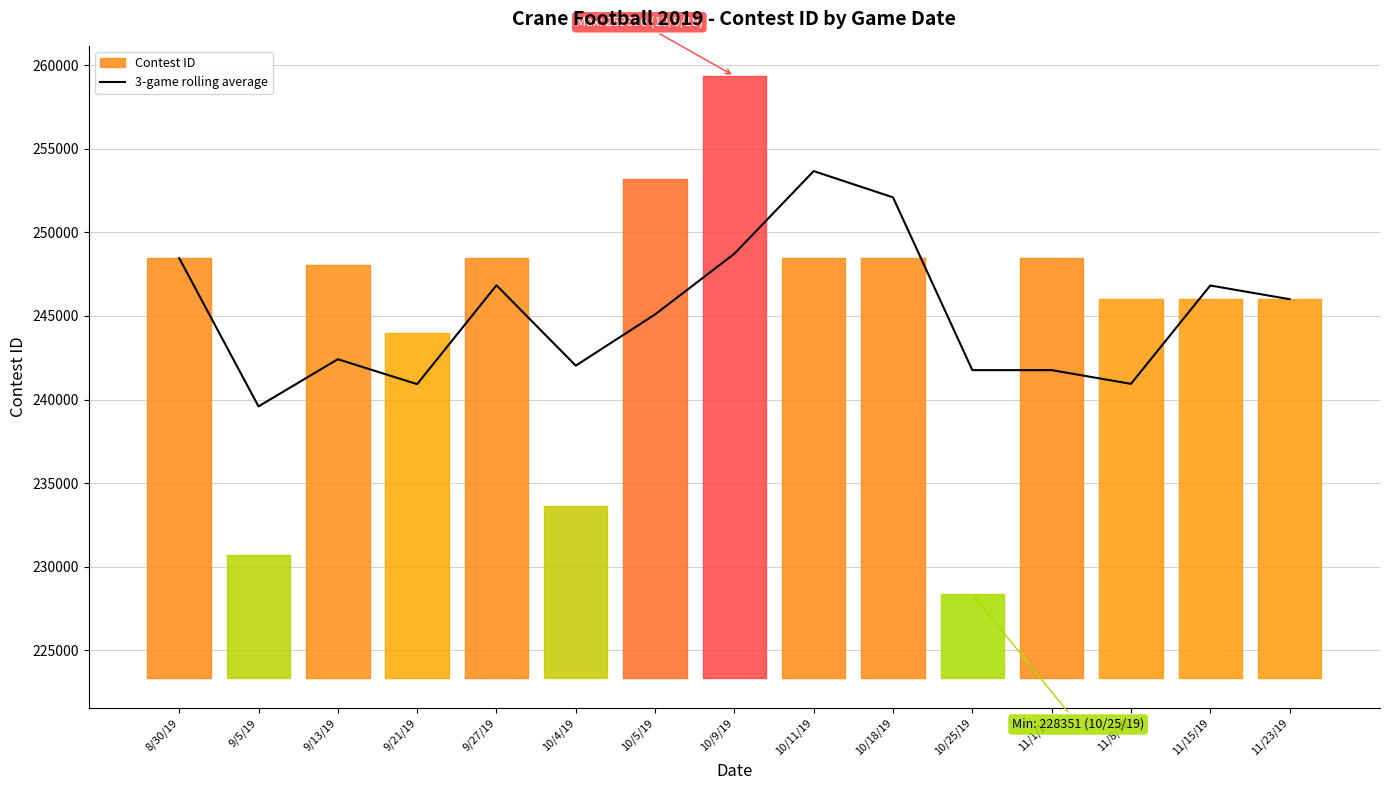

What is the lowest value of the 3-game rolling average series?

239588.5